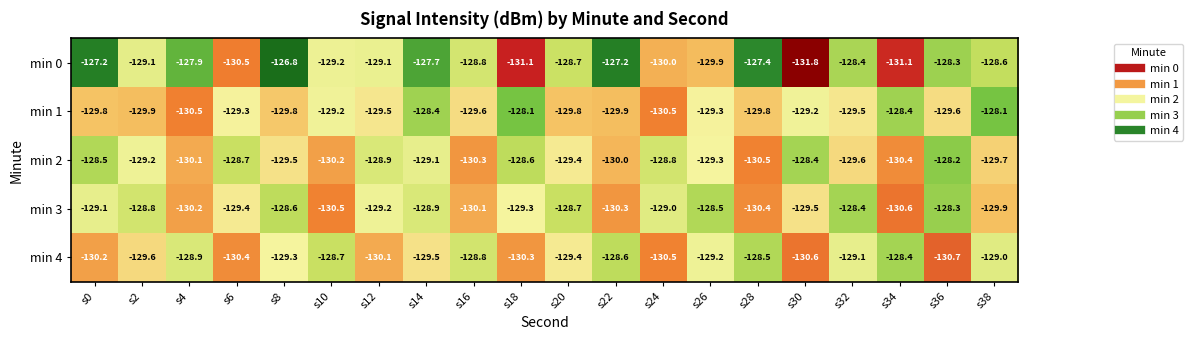

Count the number of categories in the chart.

20